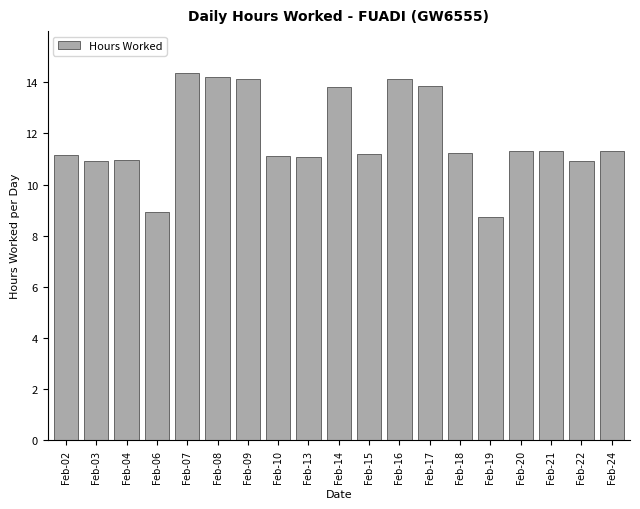

The value at Feb-24 is 16.6. True or false?

False